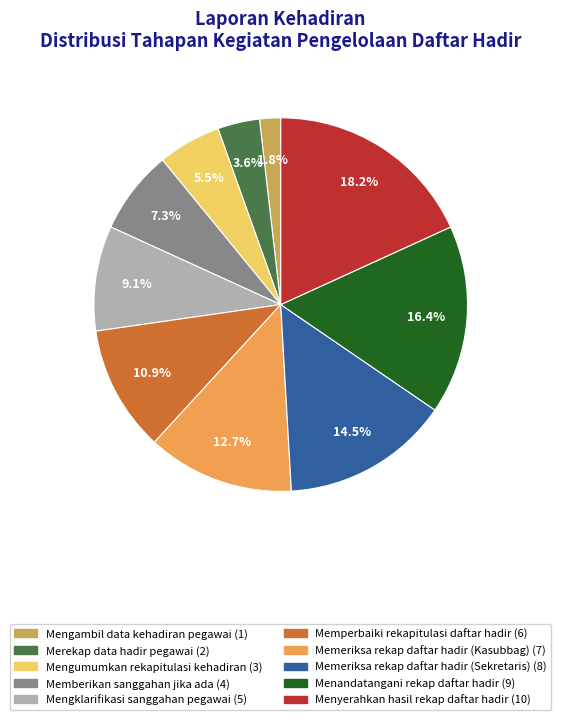

To the nearest percent, what is the average slice percentage?

10%